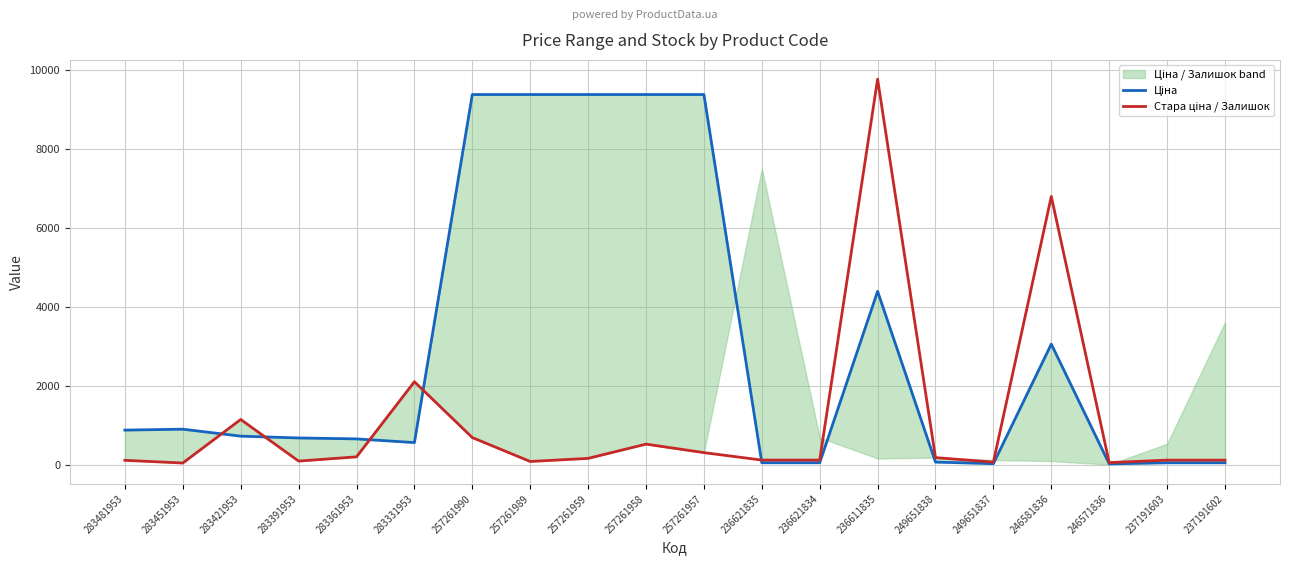

Which label corresponds to the smallest value in the chart?

246571836